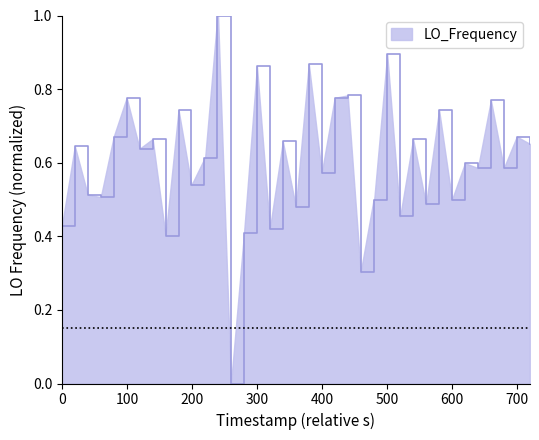

What is the difference between the maximum and minimum values?

1.0